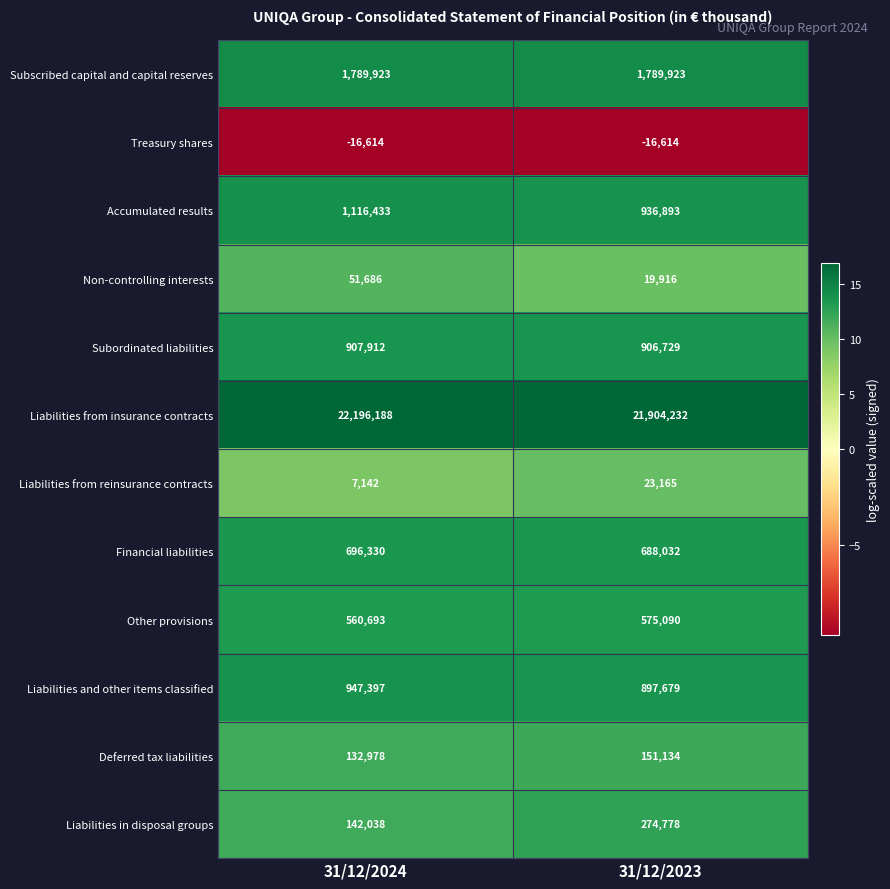

At which category does the chart reach its peak across all series?

31/12/2024